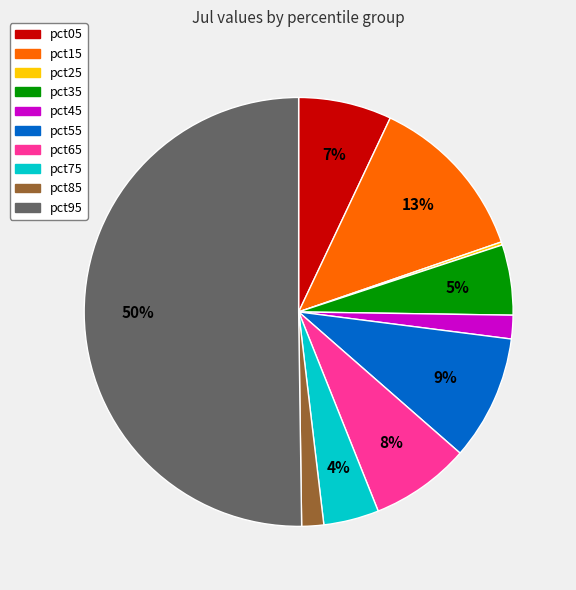

Do pct45 and pct55 together represent more than half of the pie?

No